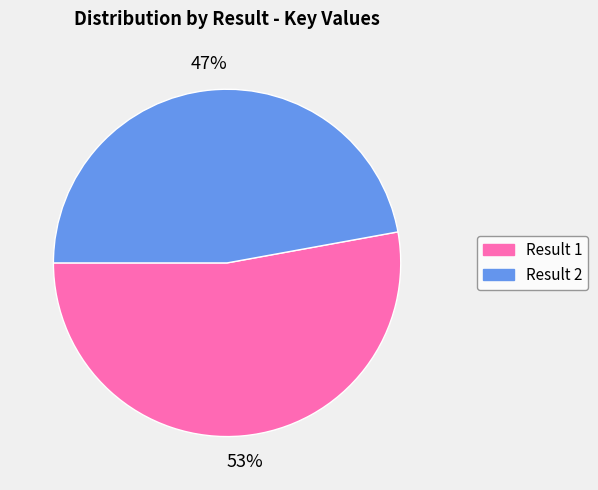

Does any single category account for the majority?

Yes